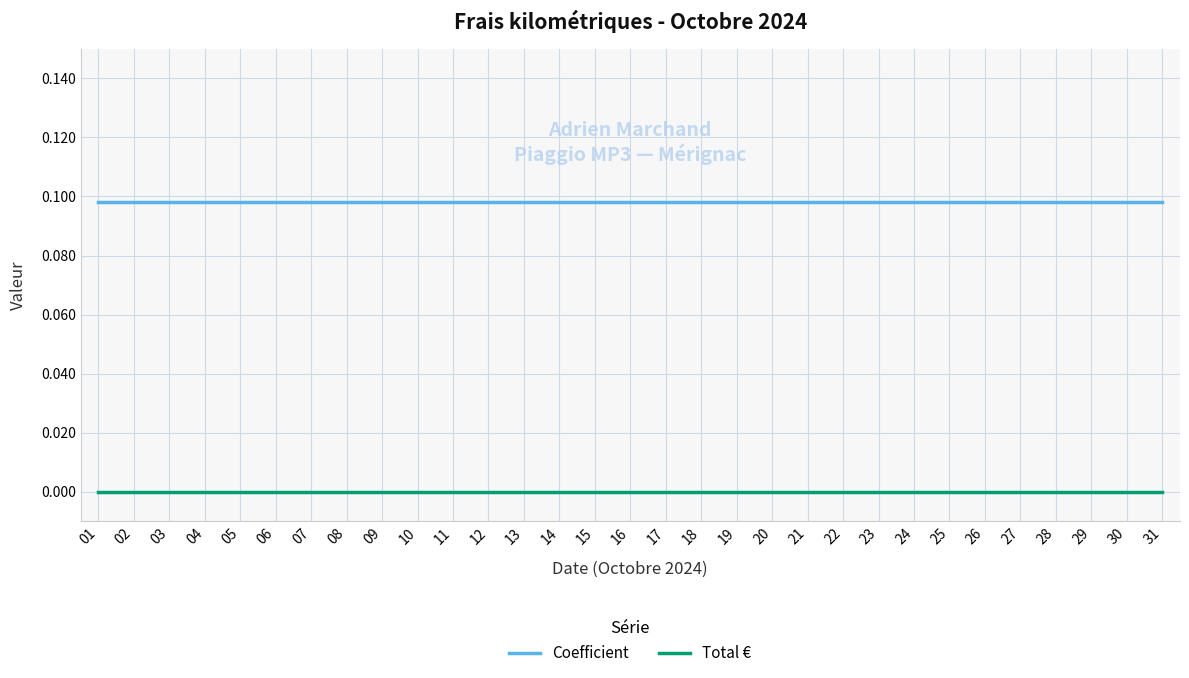

At 07, list the series in order from largest to smallest.

Coefficient, Total €